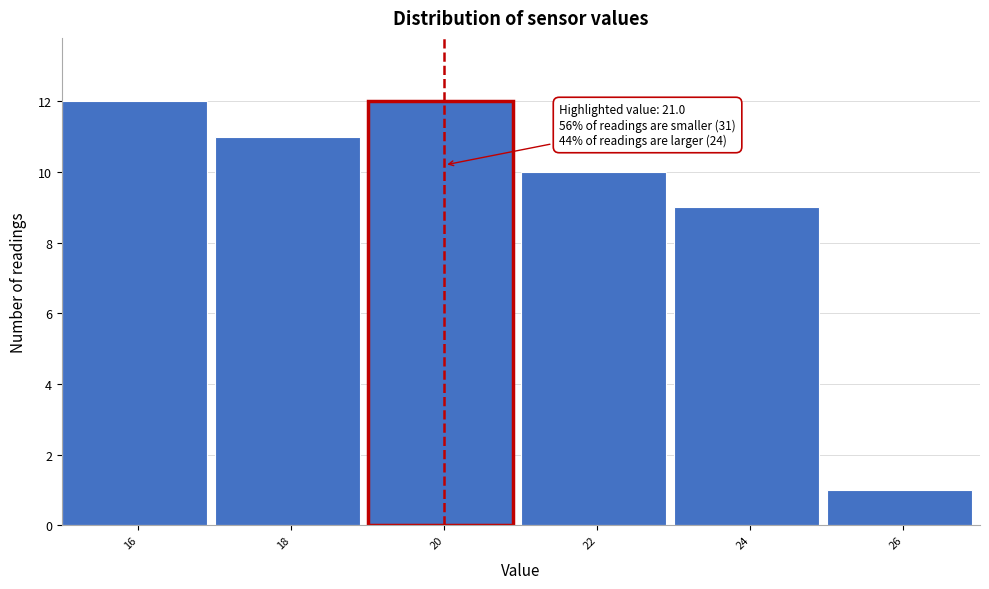

Reading left to right, what are all the values shown in this chart?

12	11	12	10	9	1